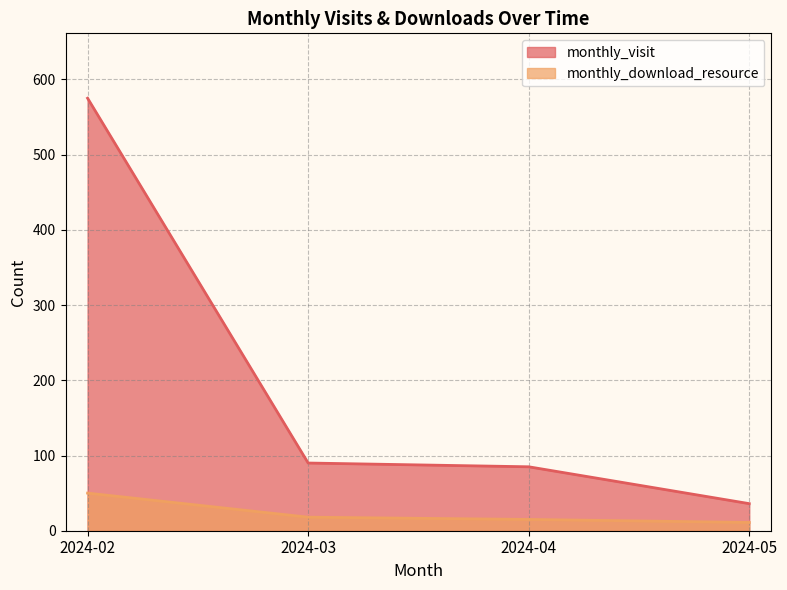

What is the difference between the maximum and minimum values in the monthly_download_resource series?

39